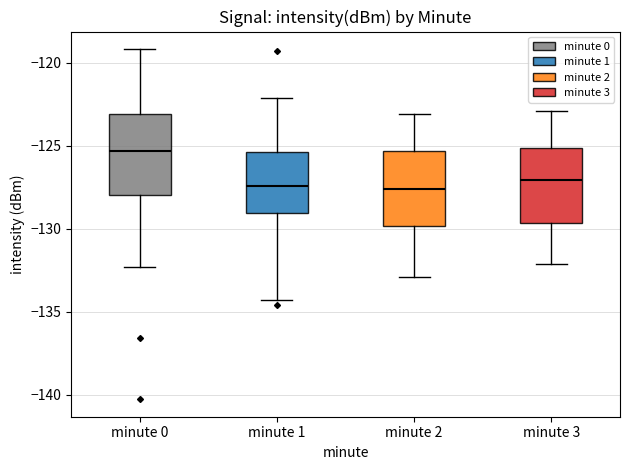

Which box's median line is the highest?

minute 0